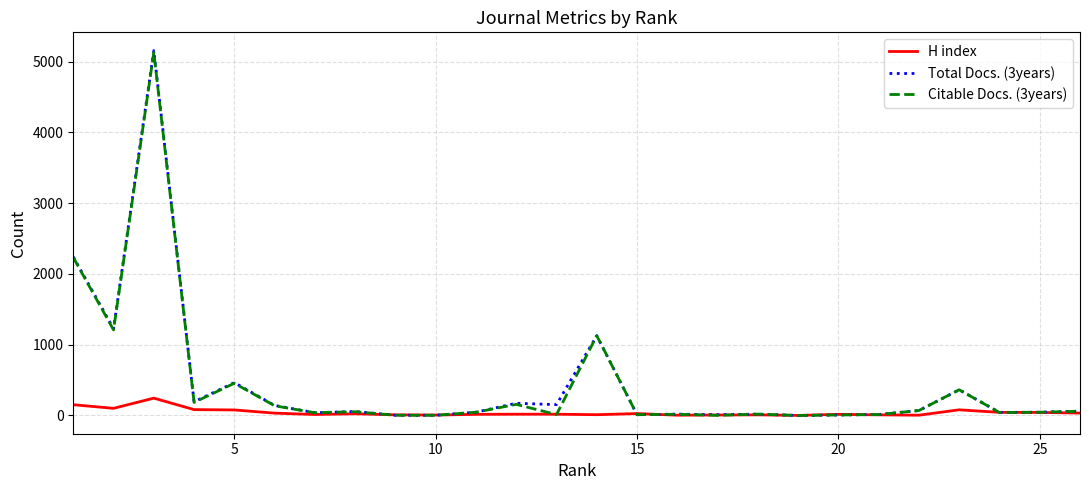

Count the number of categories in the chart.

26